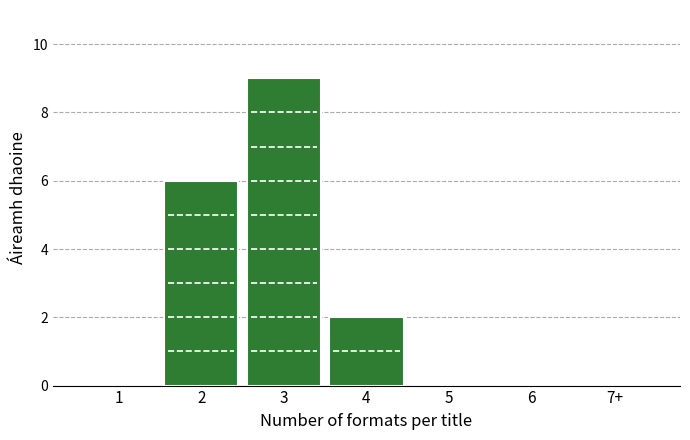

Reading right to left, extract all data points from this chart.

7+=0	6=0	5=0	4=2	3=9	2=6	1=0